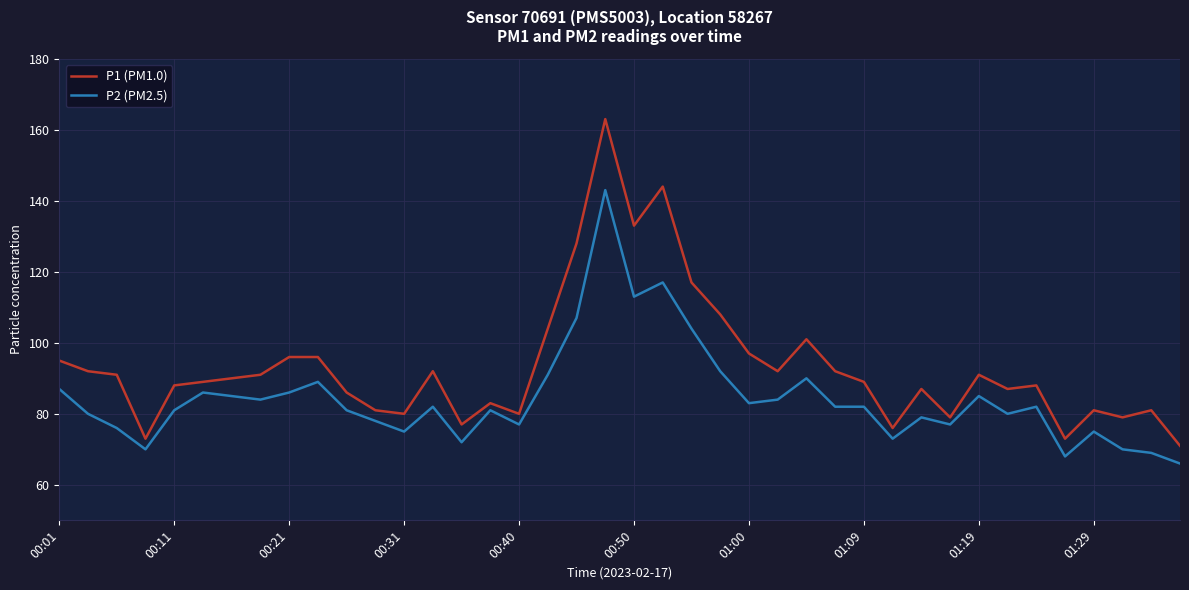

True or false: P2 (PM2.5) has more than 1 points higher than both neighbors.

True